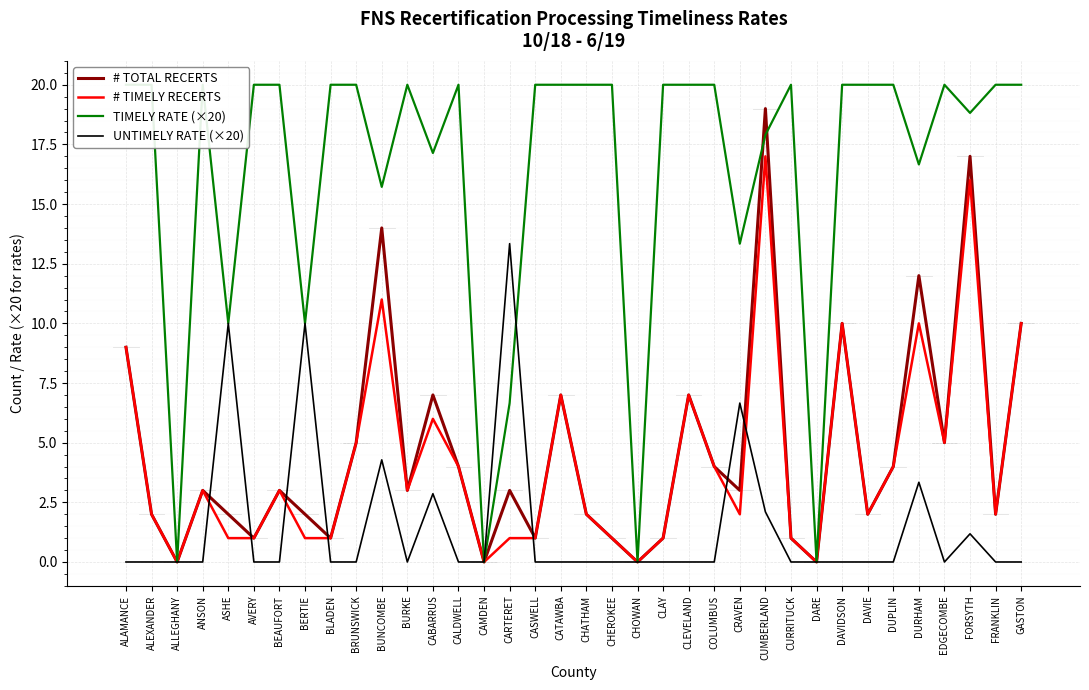

At which category does TIMELY RATE (×20) reach its first local valley?

ALLEGHANY